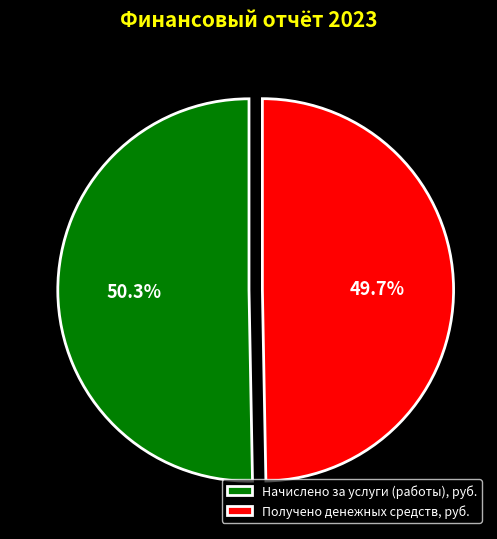

Which slice is the largest?

Начислено за услуги (работы), руб.